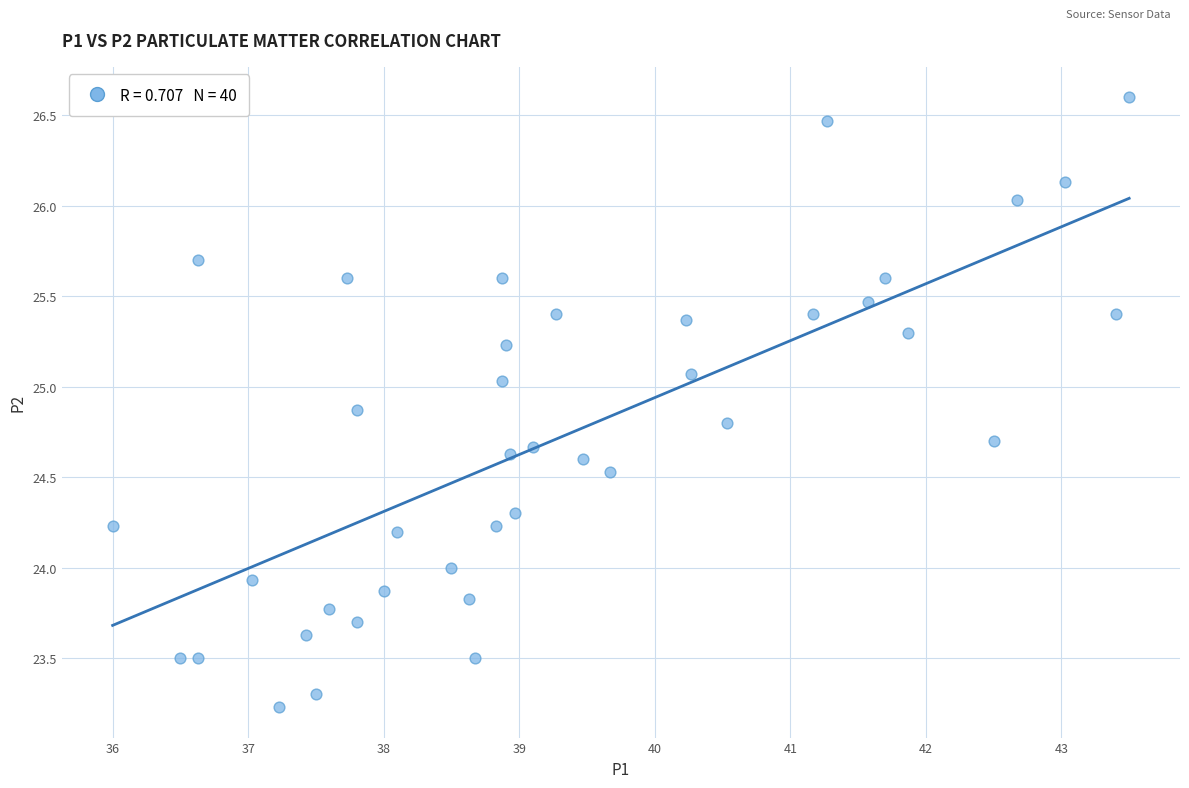

What is the range of X values (max minus min)?

7.5